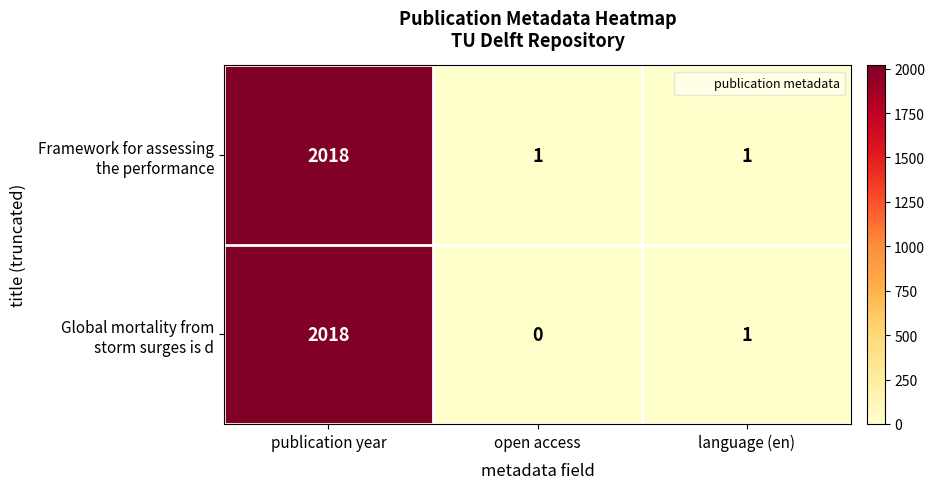

Which category has the lowest value across all series?

open access